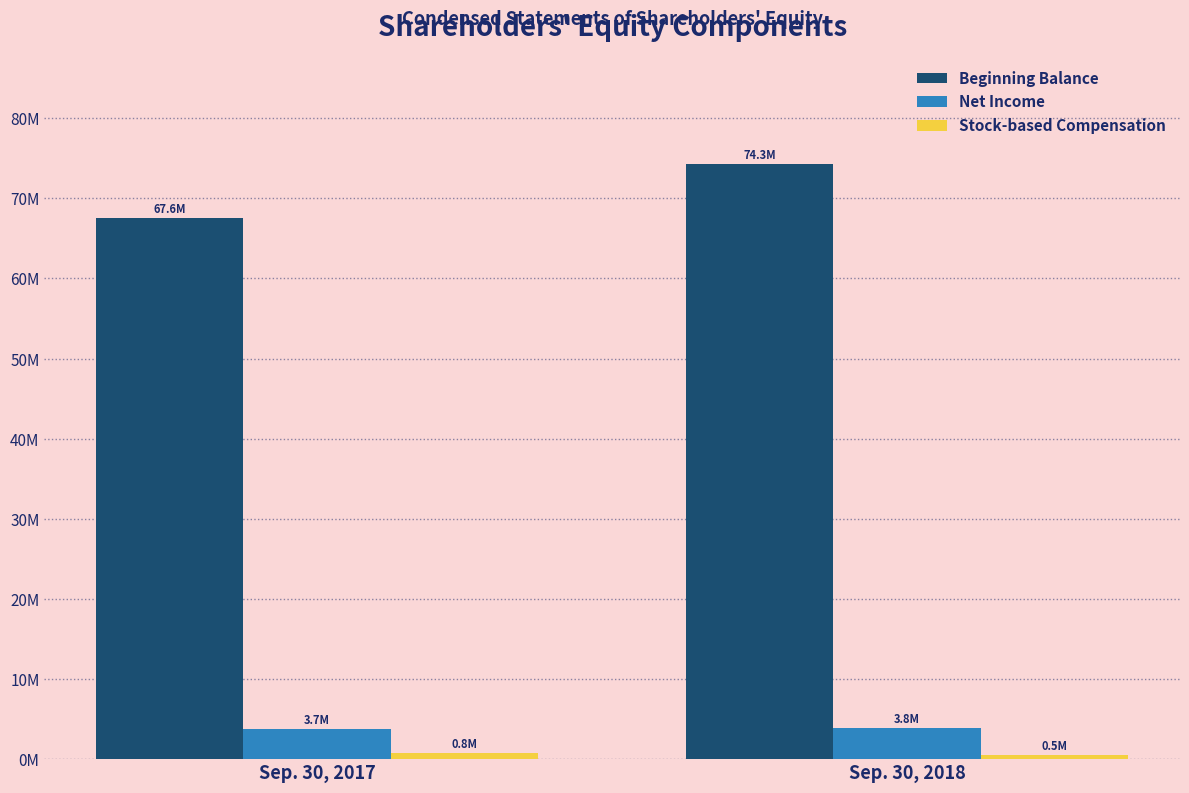

Reading left to right, transcribe all the data shown in this chart.

Beginning Balance: 67605706	74313333
Net Income: 3710461	3842143
Stock-based Compensation: 787290	536170